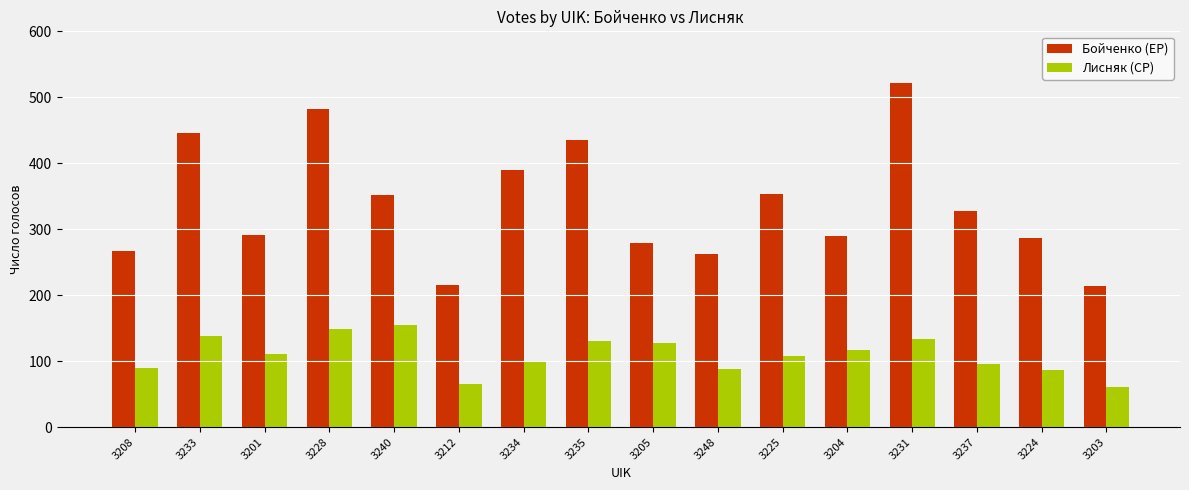

What is the total value across all series at 3212?

282